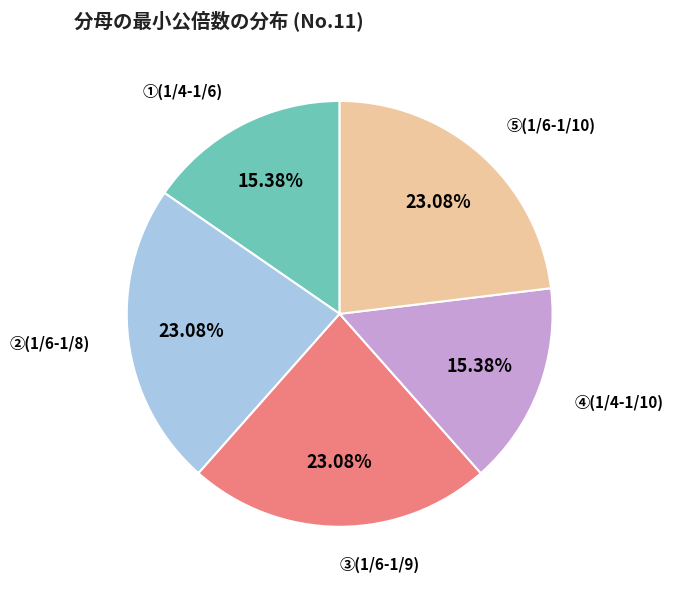

Combined, do ⑤(1/6-1/10) and ④(1/4-1/10) account for over 50%?

No